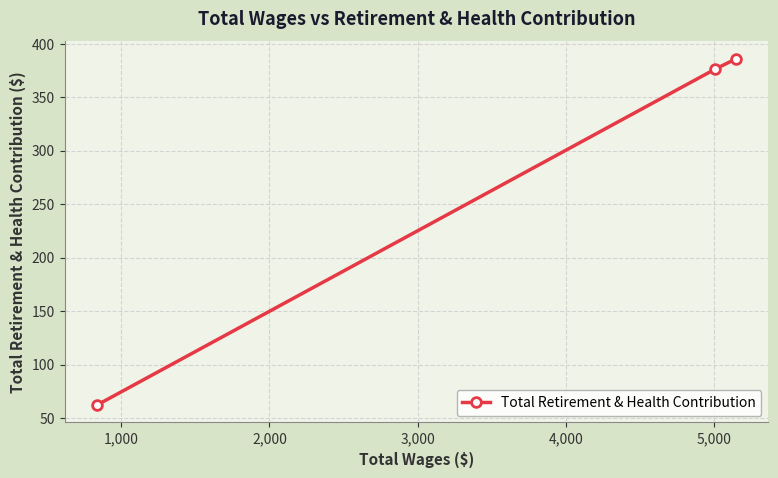

What is the sum of all values?

824